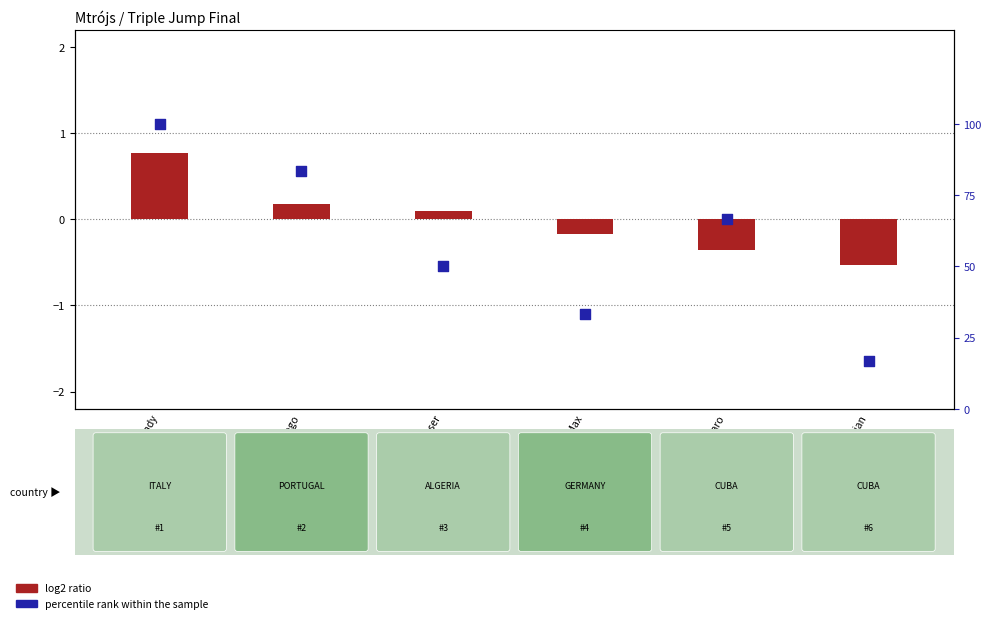

At how many categories does at least one series exceed 36?

4